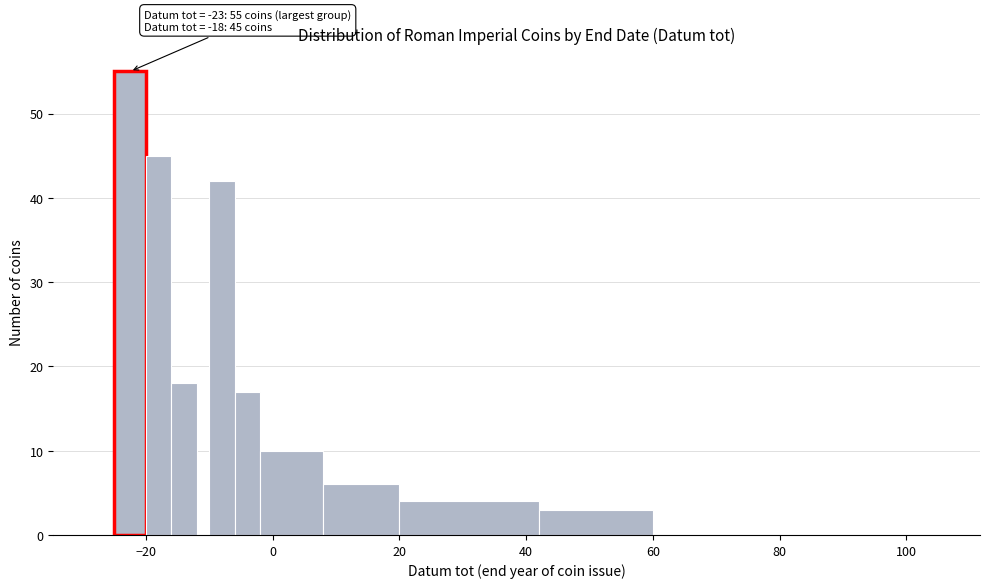

Read against the x-axis, roughly where is the centre of the tallest bar?

-22